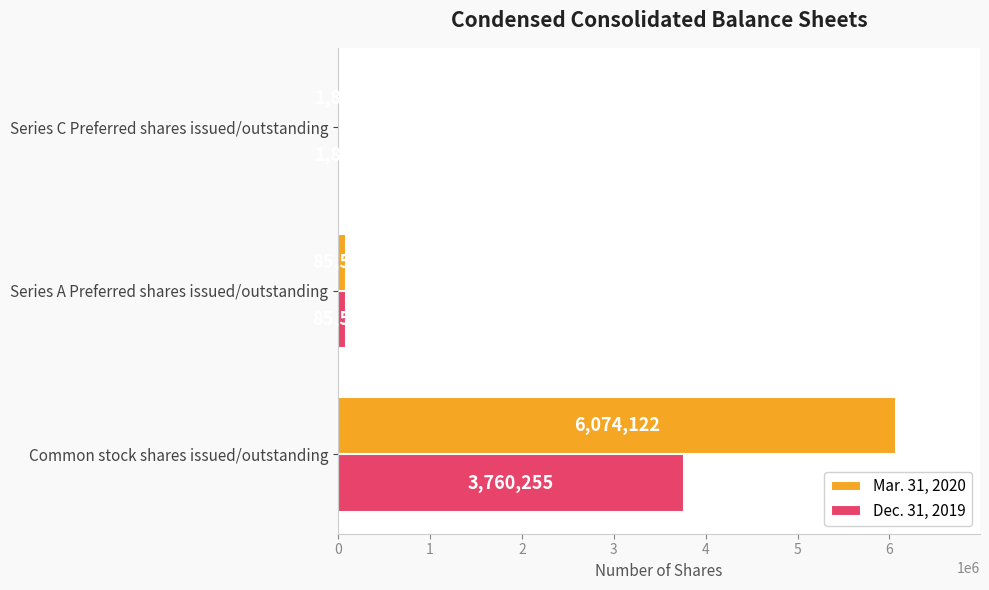

Between Common stock shares issued/outstanding and Series A Preferred shares issued/outstanding, which series saw the biggest shift?

Mar. 31, 2020